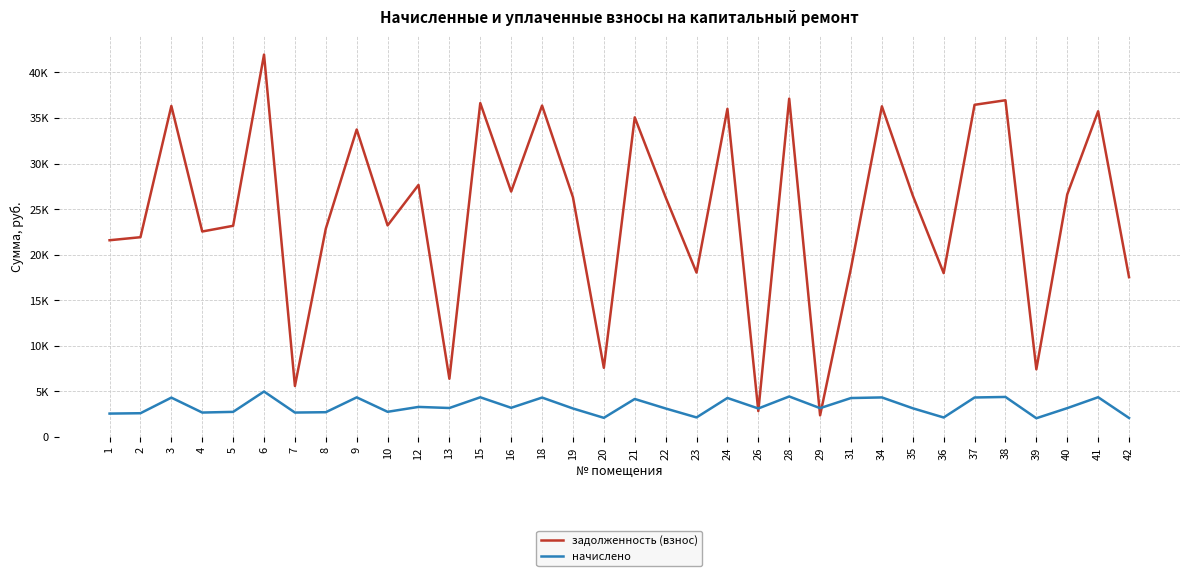

Is this an area chart (filled region under the line)?

No